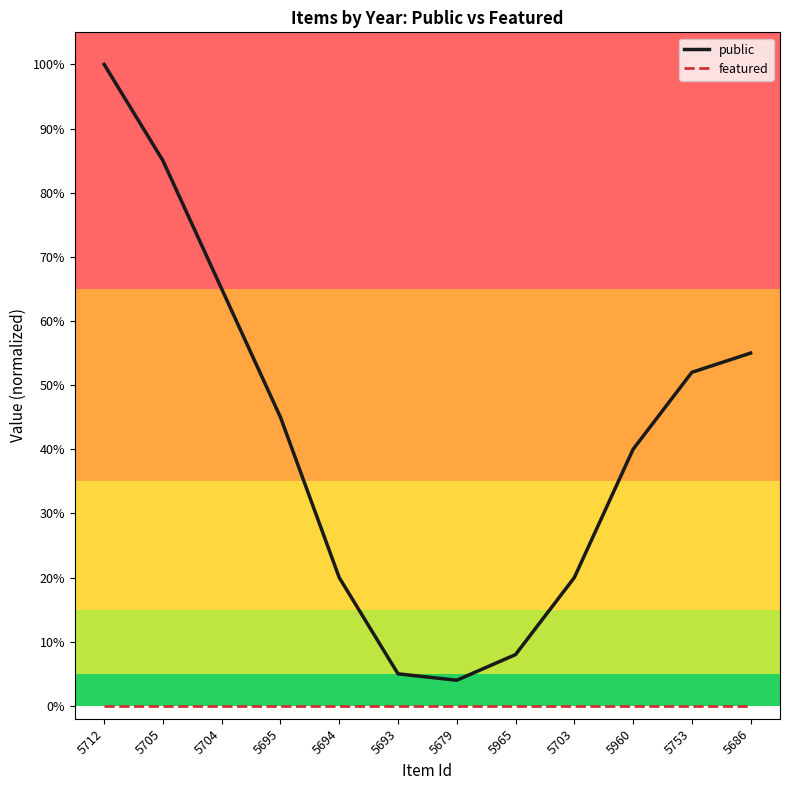

What is the total value across all series at 5686?

0.6